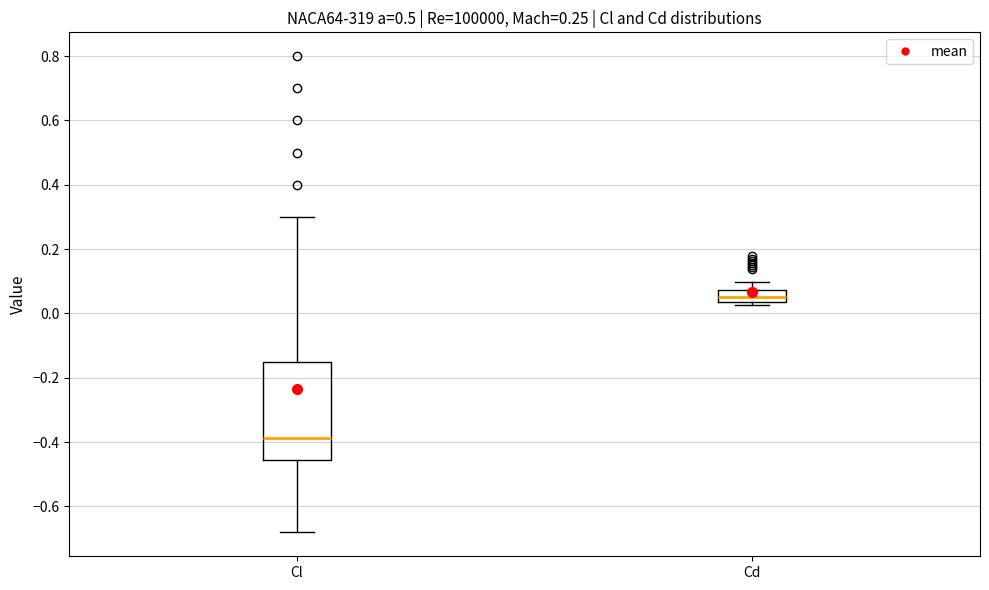

Which box has the highest median line?

Cd